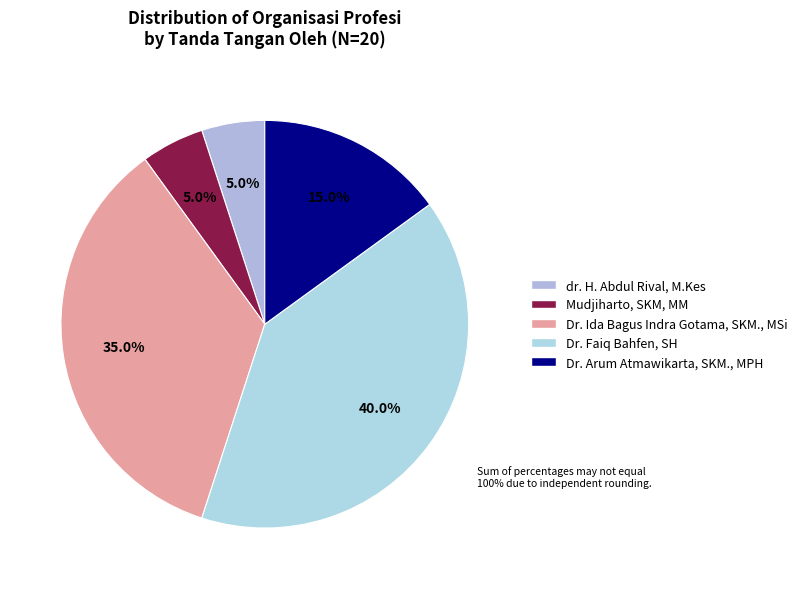

Combined, what portion of the pie is Mudjiharto, SKM, MM and dr. H. Abdul Rival, M.Kes?

10.0%